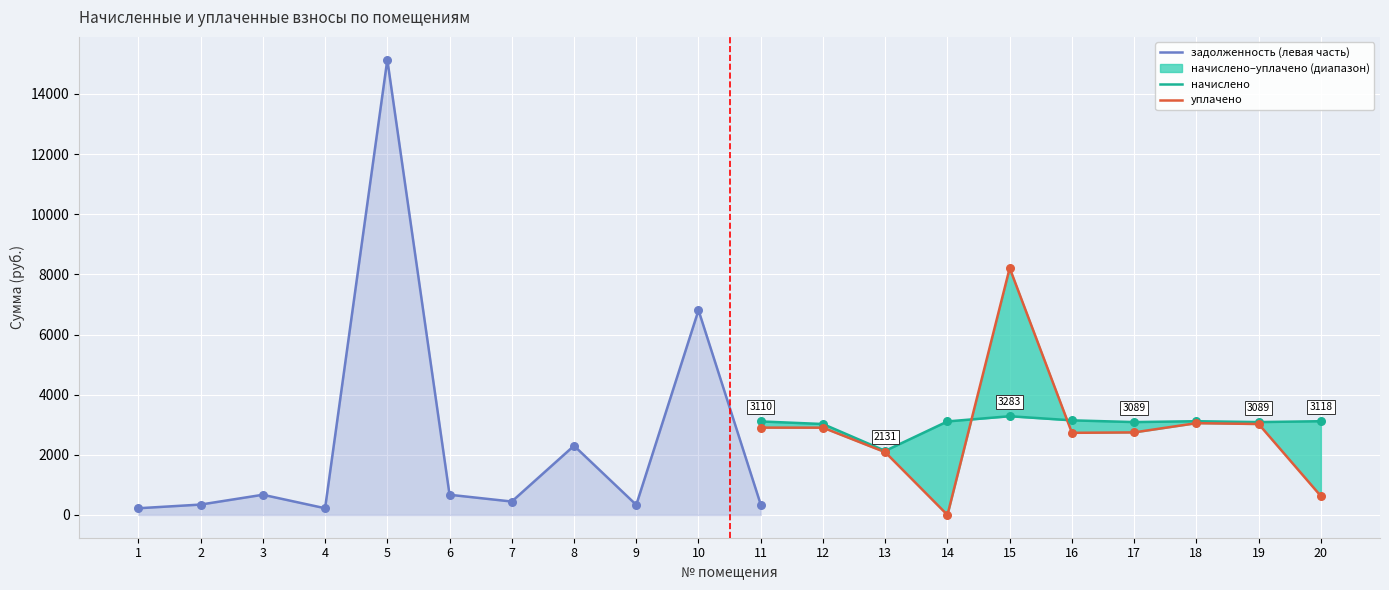

Which series contains the lowest Y value?

уплачено (col_4)